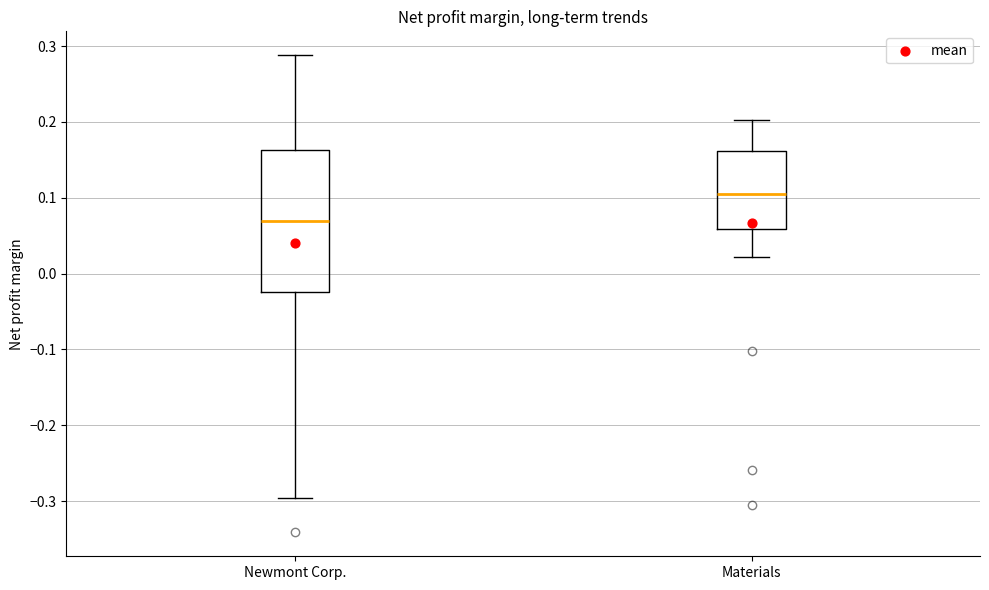

Where does the lower whisker of the box for Materials end on the y-axis? The values are not printed on the chart, so give them approximately, as read against the axis.

0.02